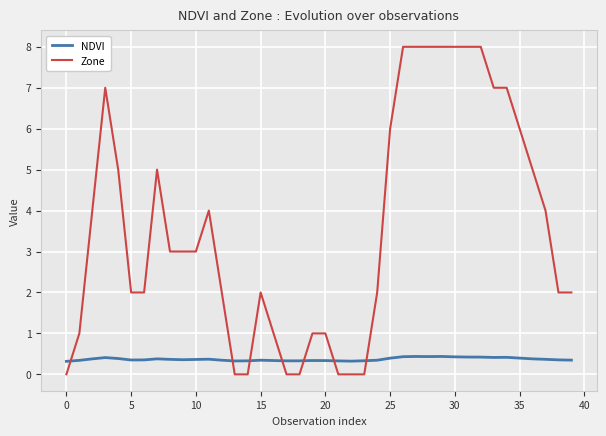

Which series has the widest spread of values?

Zone